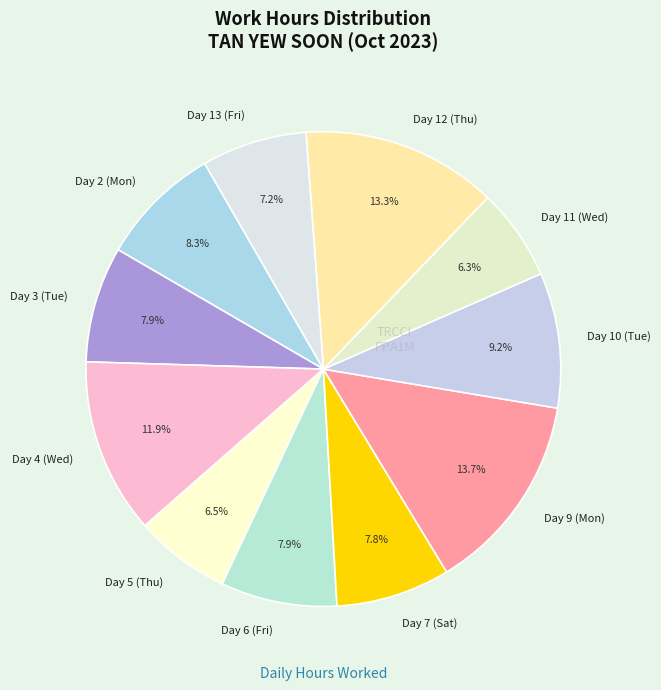

Approximately how many times larger is the value at Day 3 (Tue) compared to Day 13 (Fri)?

1.1